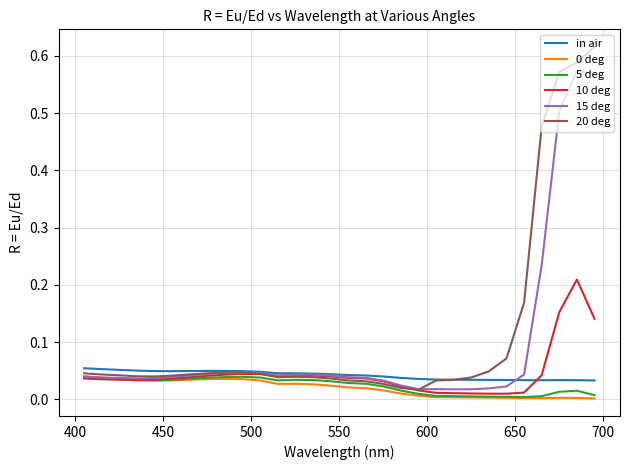

Which series has the largest range (max minus min)?

20 deg